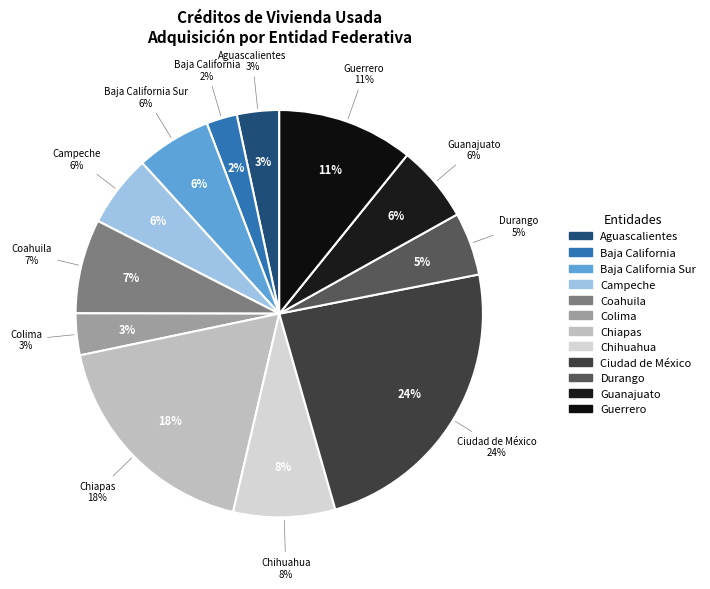

Is the sum of Chiapas and Baja California greater than half?

No